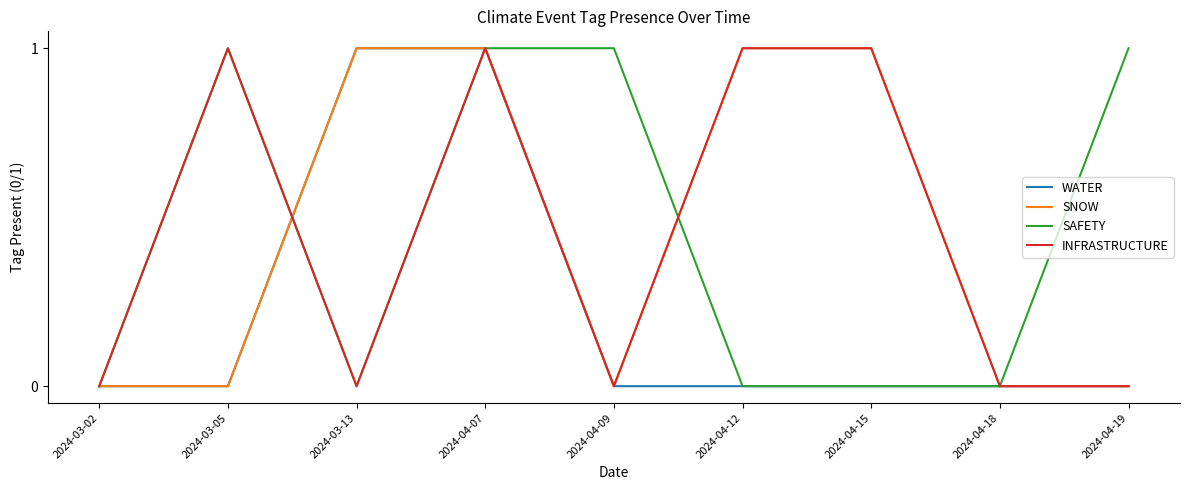

At which category is the sum across all series the highest?

2024-04-07